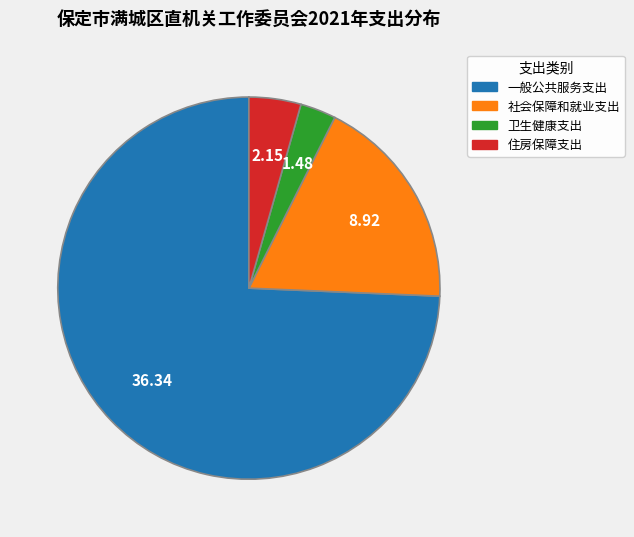

Which slice is the smallest?

卫生健康支出